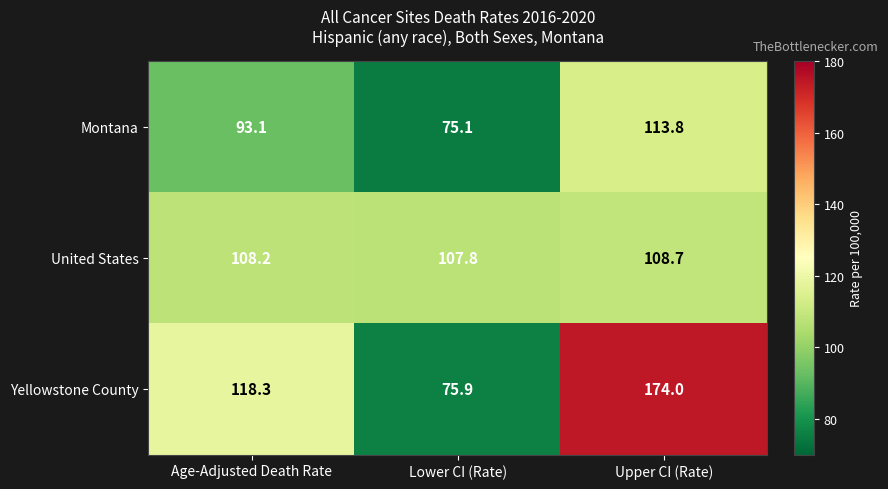

Reading left to right, transcribe all the data shown in this chart.

Montana: Age-Adjusted Death Rate=93.1	Lower CI (Rate)=75.1	Upper CI (Rate)=113.8
United States: Age-Adjusted Death Rate=108.2	Lower CI (Rate)=107.8	Upper CI (Rate)=108.7
Yellowstone County: Age-Adjusted Death Rate=118.3	Lower CI (Rate)=75.9	Upper CI (Rate)=174.0